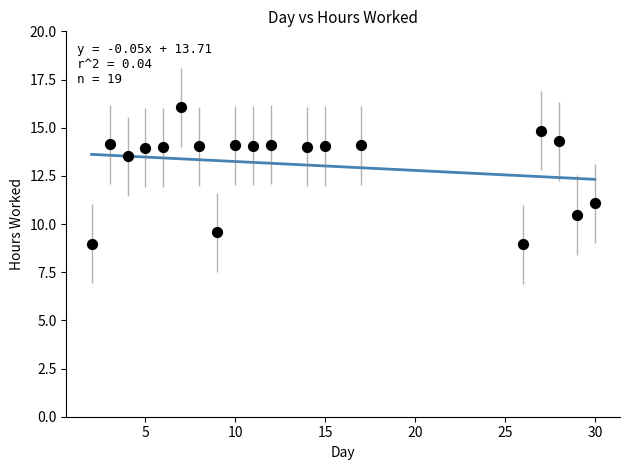

What is the range of X values (max minus min)?

28.0